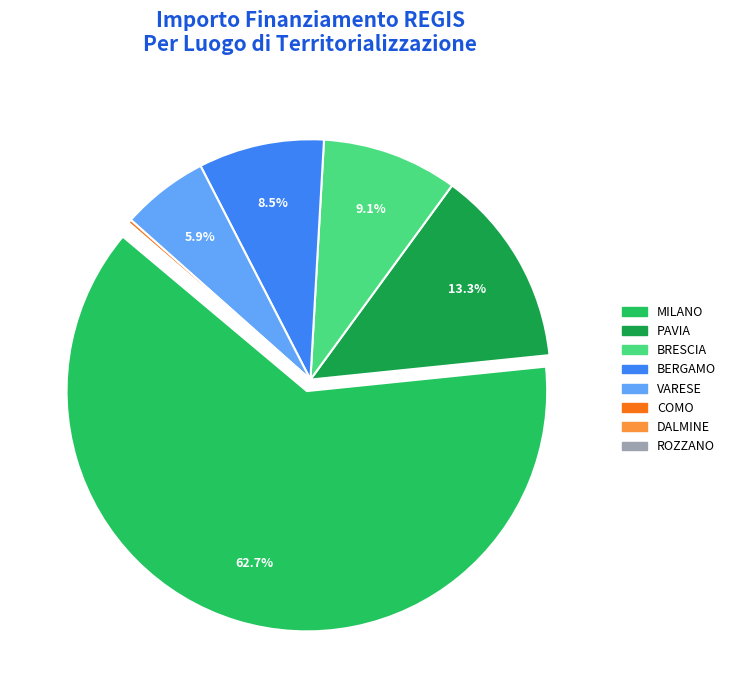

Is there any slice that represents more than half of the pie?

Yes